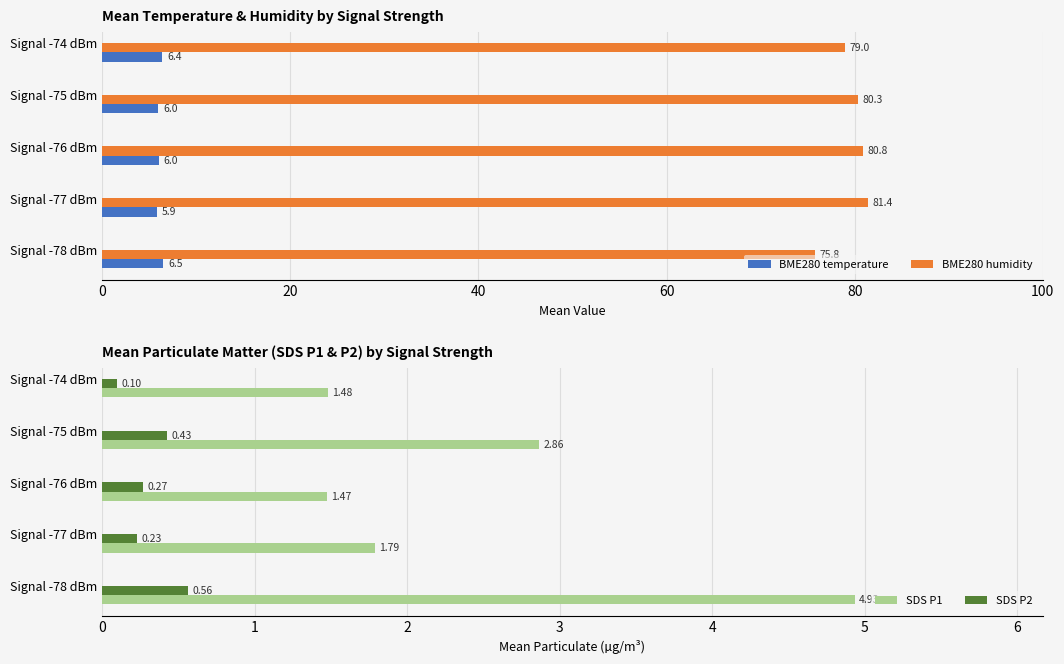

Reading right to left, extract all data points from this chart.

BME280 temperature: 6.4	6.0	6.0	5.9	6.5
BME280 humidity: 79.0	80.3	80.8	81.4	75.8
SDS P1: 1.5	2.9	1.5	1.8	4.9
SDS P2: 0.1	0.4	0.3	0.2	0.6